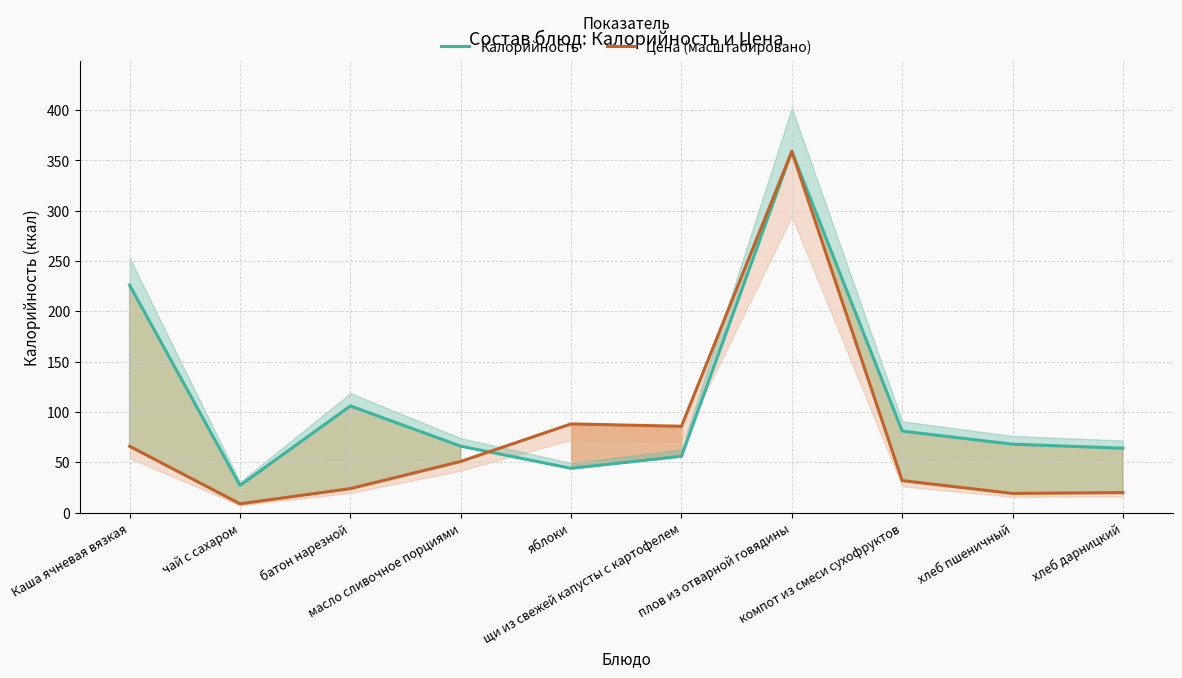

At which category is the sum across all series the highest?

плов из отварной говядины